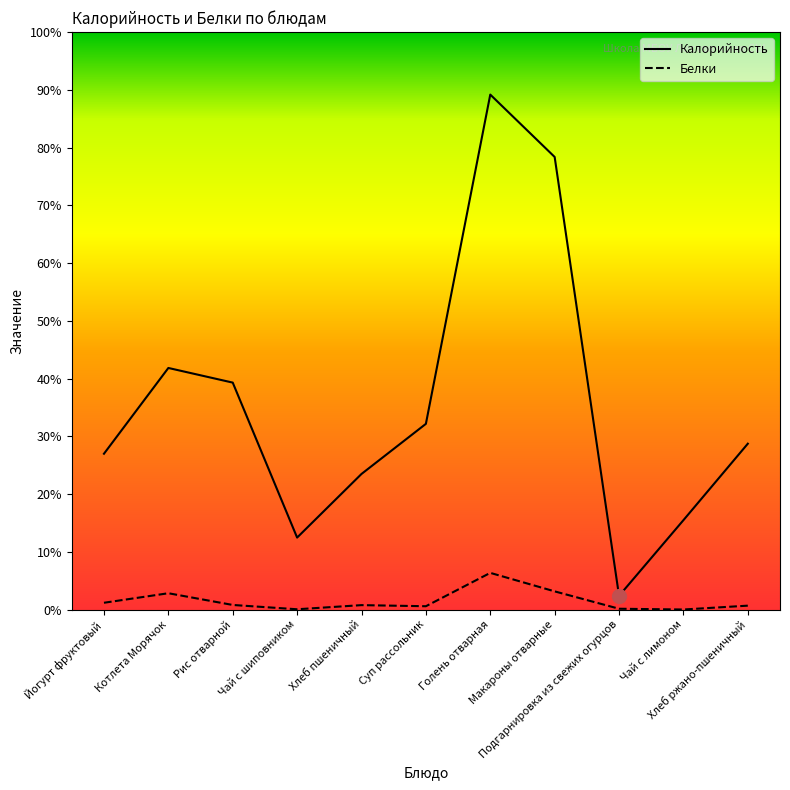

Which category has the lowest value across all series?

Чай с лимоном